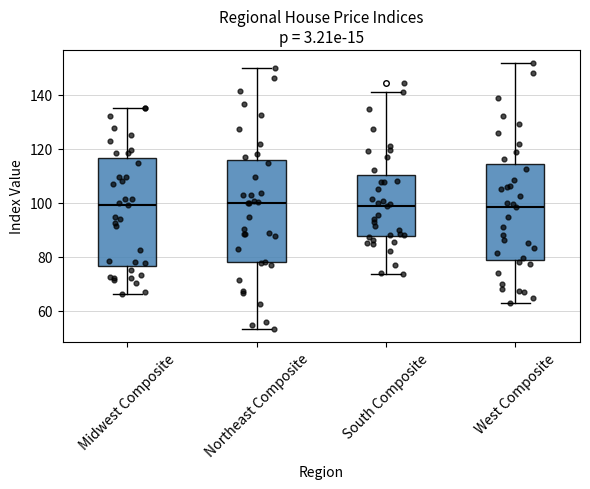

Where is the lower edge of the box for Midwest Composite on the y-axis? The values are not printed on the chart, so give them approximately, as read against the axis.

76